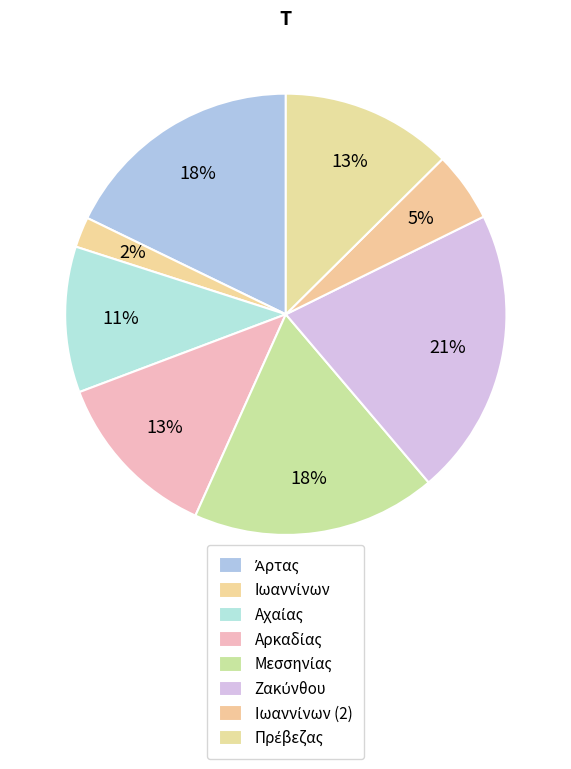

To the nearest percent, what percentage of the pie is Αχαίας?

11%